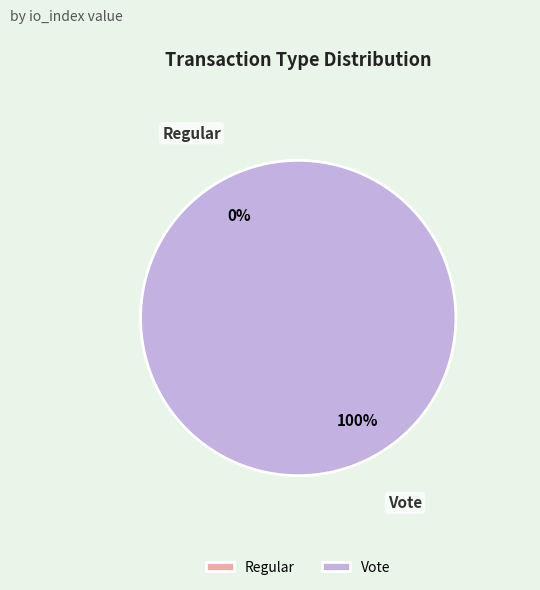

Which category has the smallest portion of the pie?

Regular